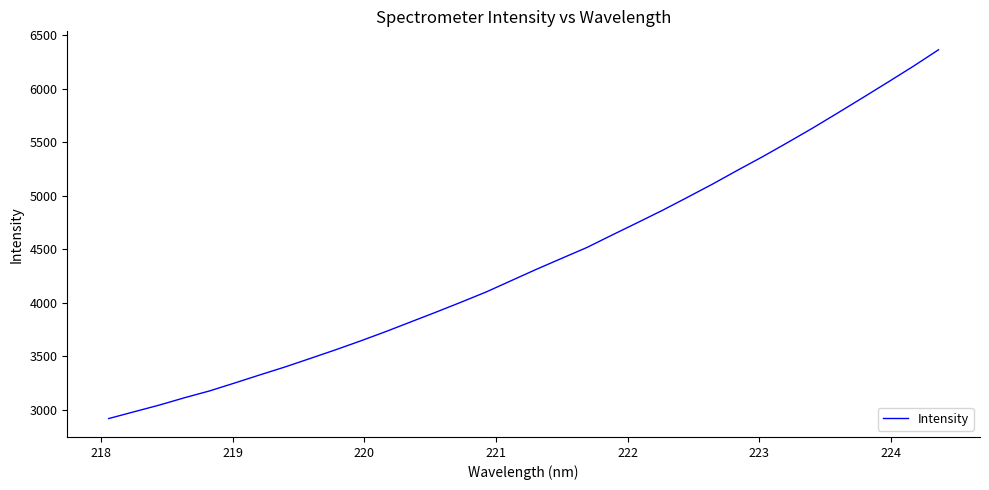

What is the difference between the maximum and minimum values?

3446.5